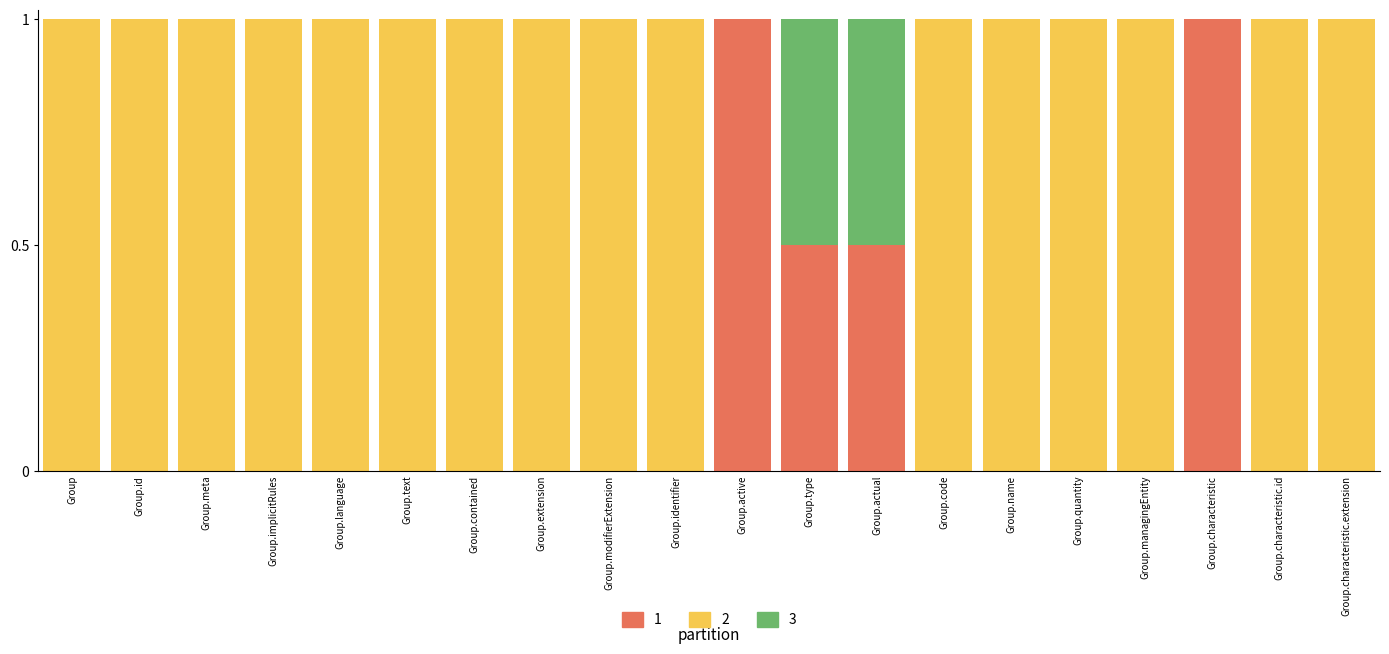

What is the maximum value for 1?

1.0